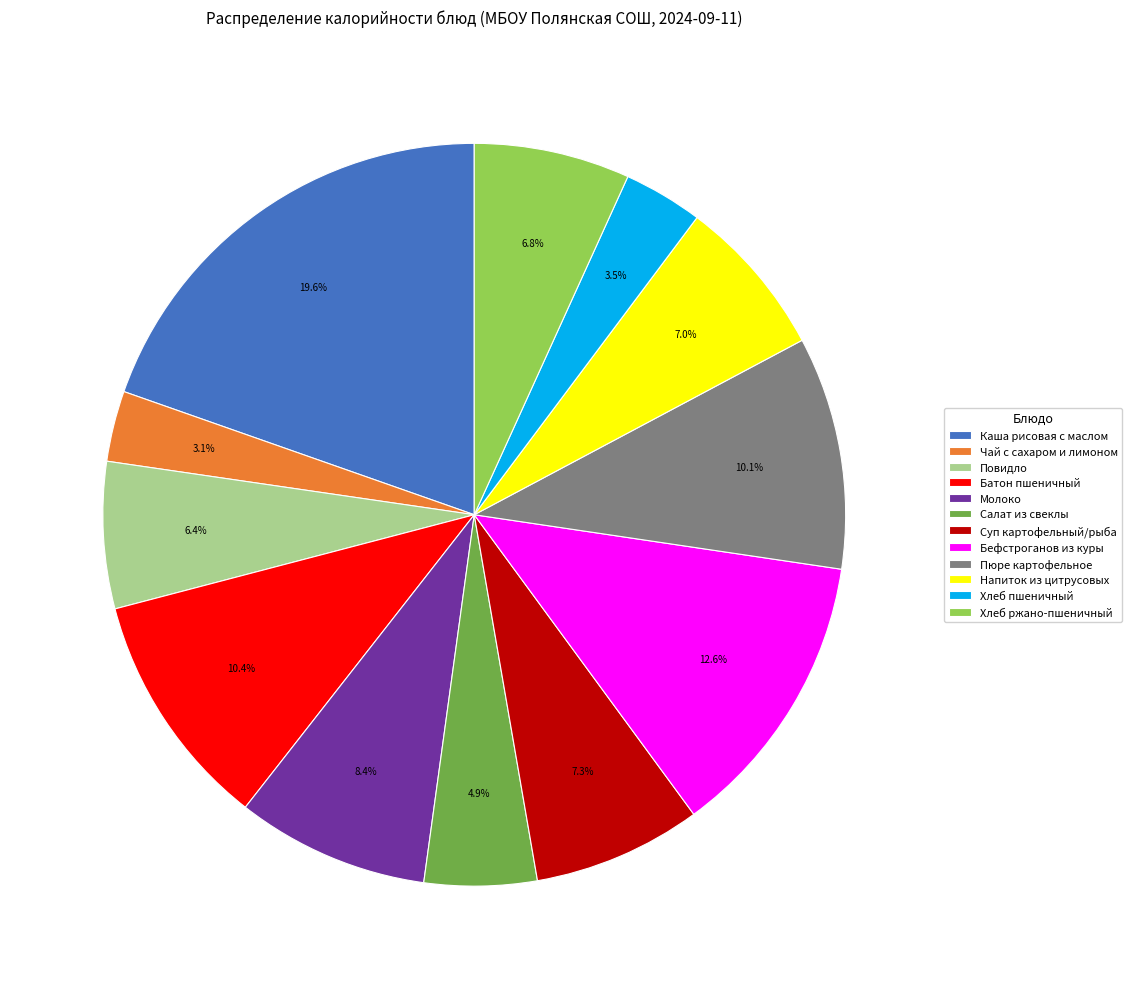

To the nearest percent, what is the combined percentage of Суп картофельный/рыба and Хлеб ржано-пшеничный?

14%